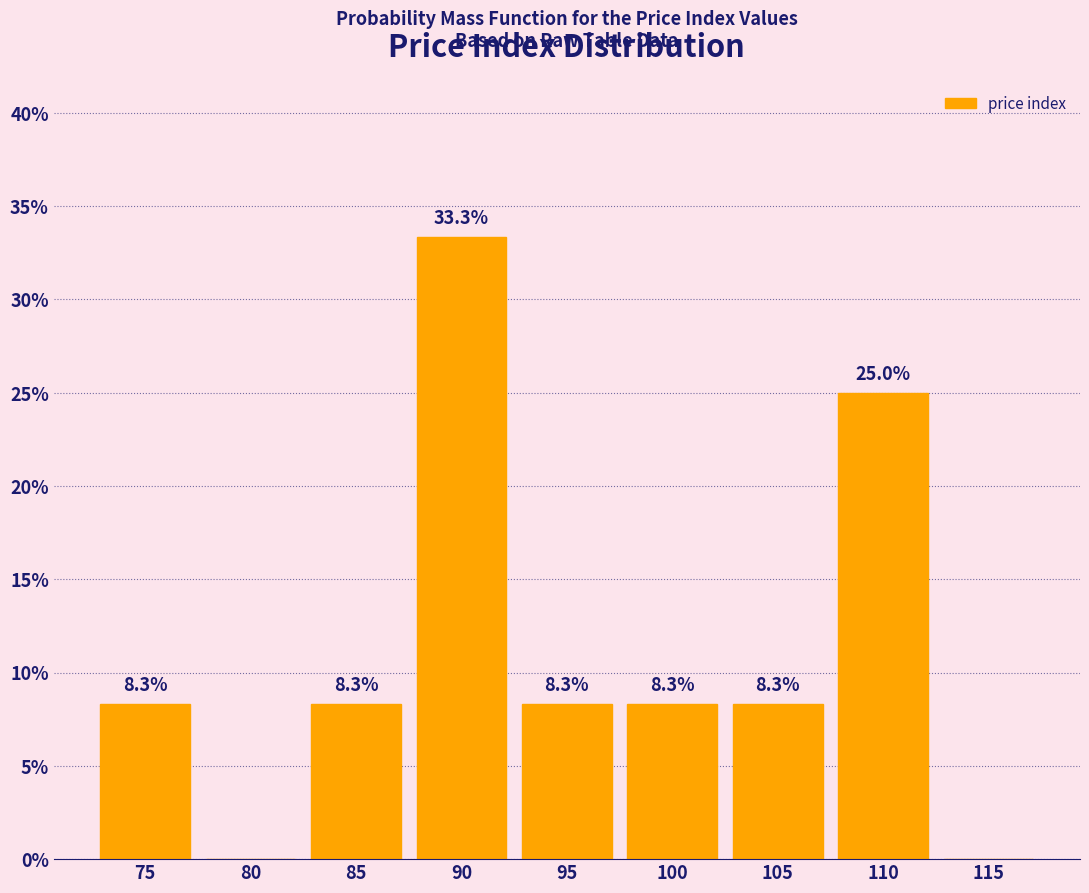

Reading left to right, list all the values displayed in this chart.

75=8.3	80=0.0	85=8.3	90=33.3	95=8.3	100=8.3	105=8.3	110=25.0	115=0.0